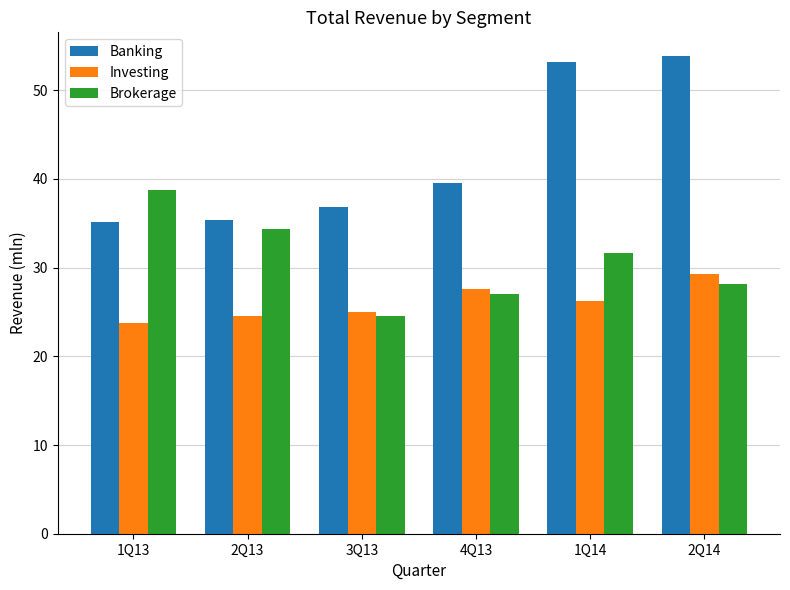

Is it true that Brokerage equals 12.2 at 2Q14?

False